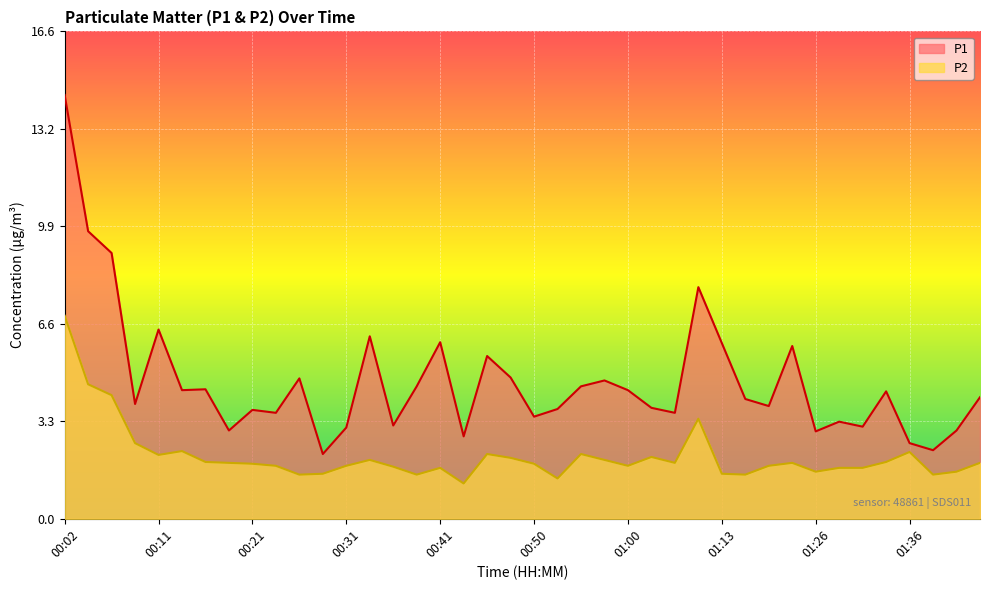

At which category is the sum across all series the highest?

00:02